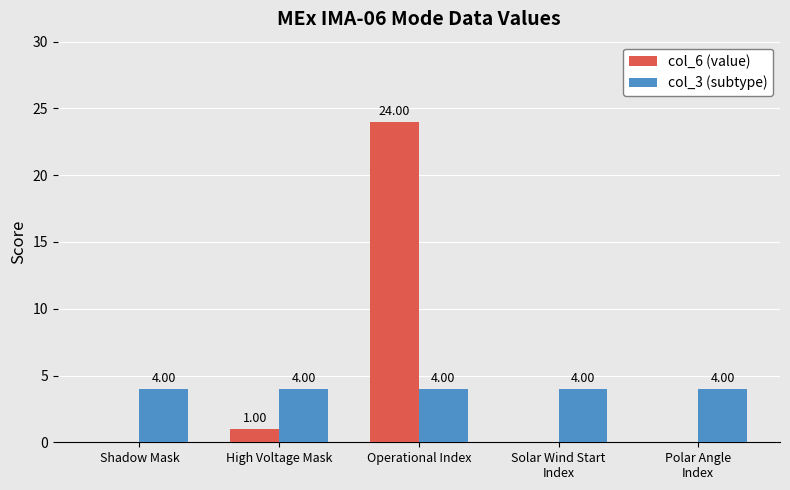

Is it true that col_6 (value) equals 1 at High Voltage Mask?

True